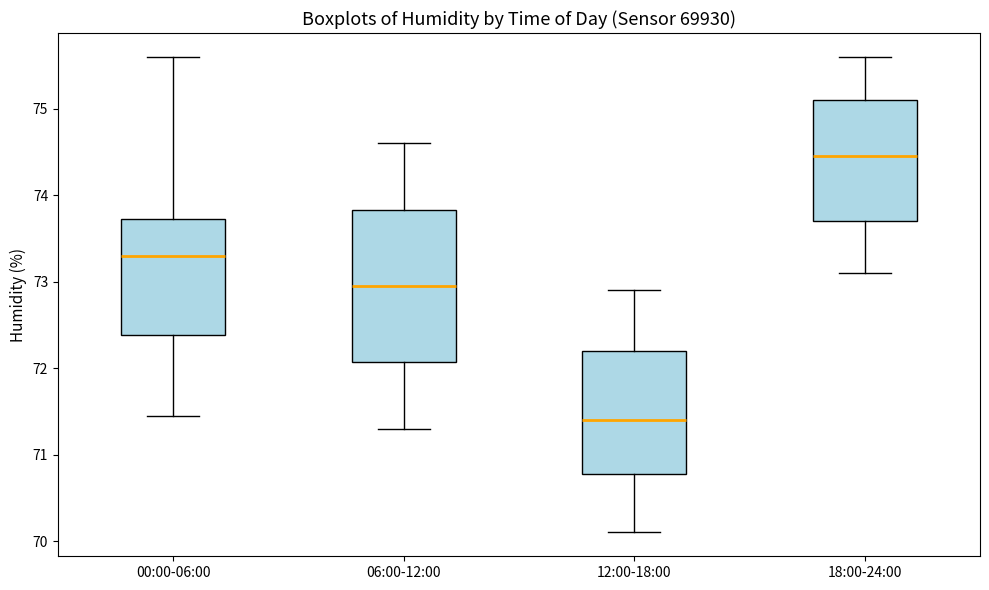

Which box's median line is the highest?

18:00-24:00